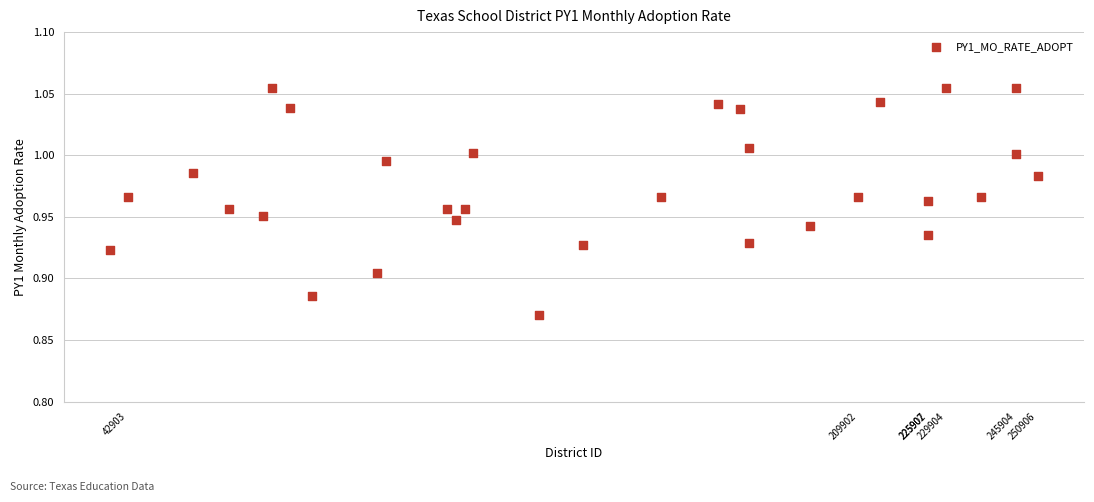

What is the range of X values (max minus min)?

212005.0